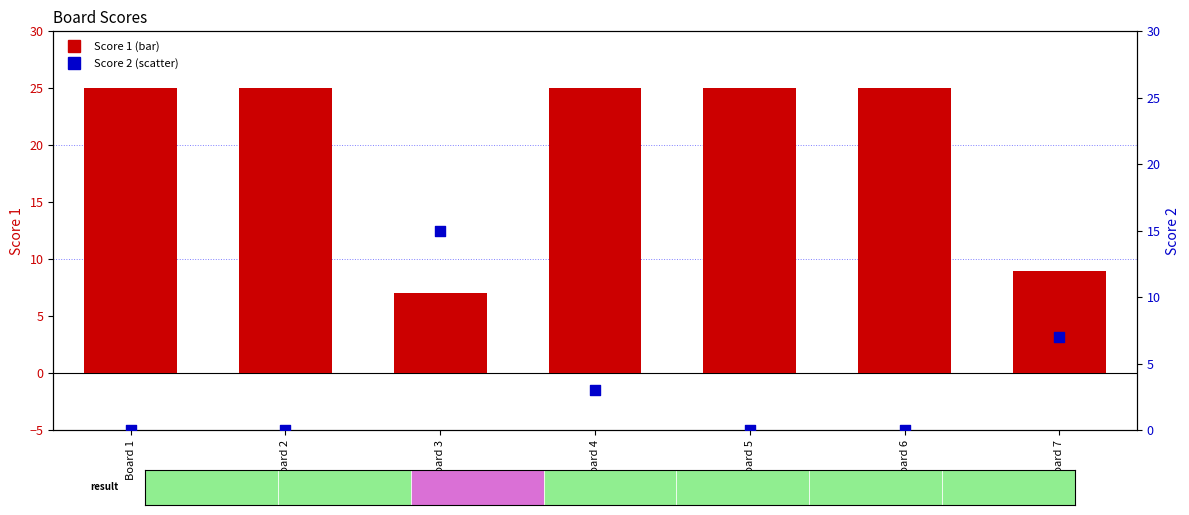

At which category is the sum across all series the highest?

Board 4